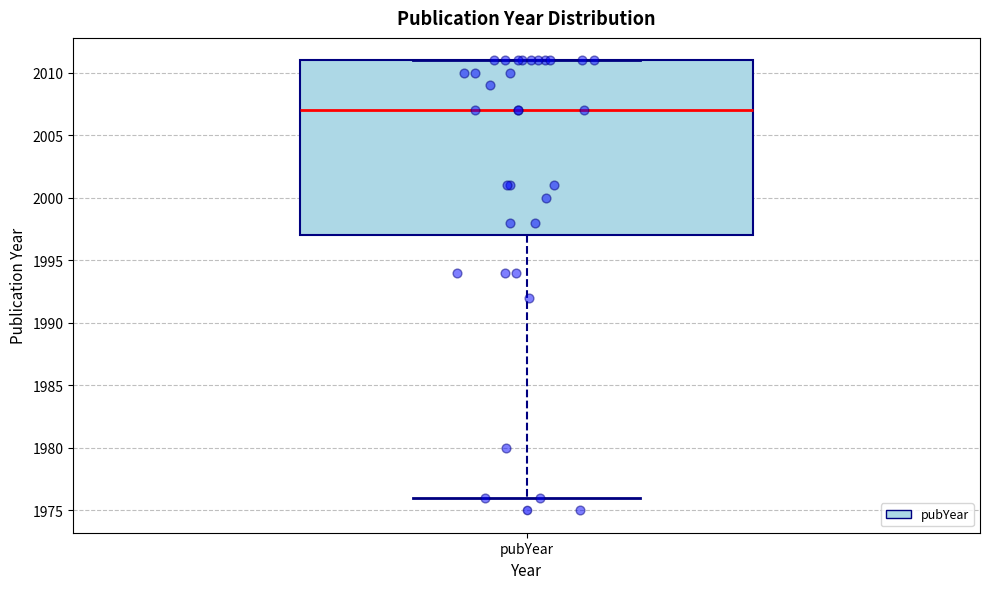

Read this box plot against the y-axis: the position of the median line, the range covered by the box, and the ends of both whiskers. The values are not printed on the chart, so give them approximately, as read against the axis.

median 2007, box 1997 to 2011, whiskers 1976 to 2011